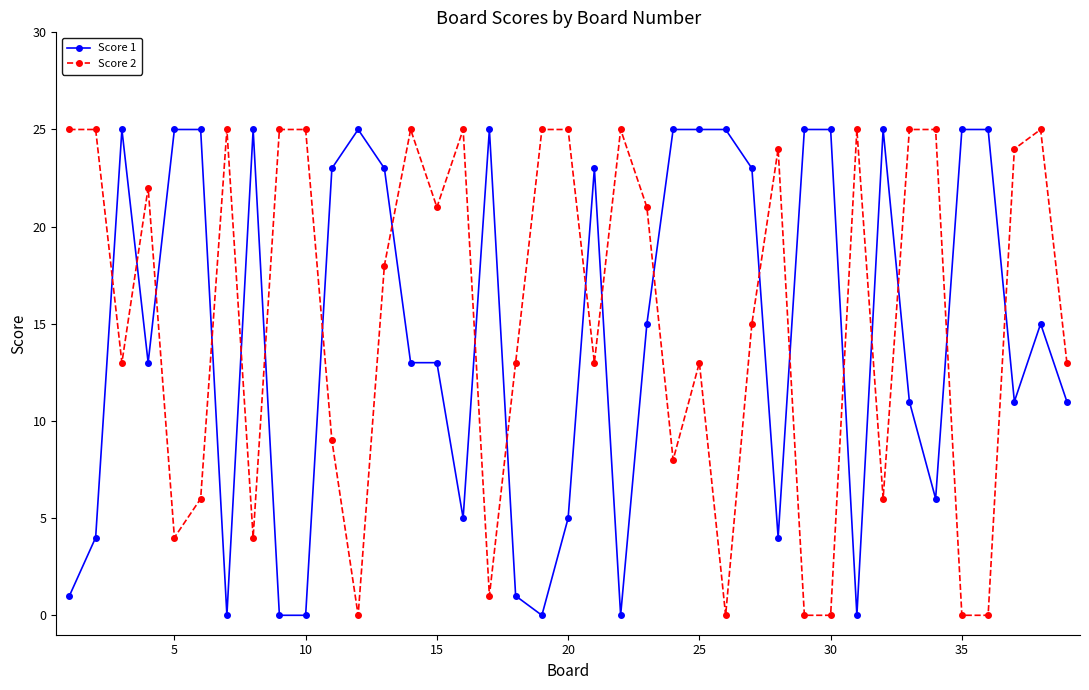

What is the sum of all Score 2 values?

598